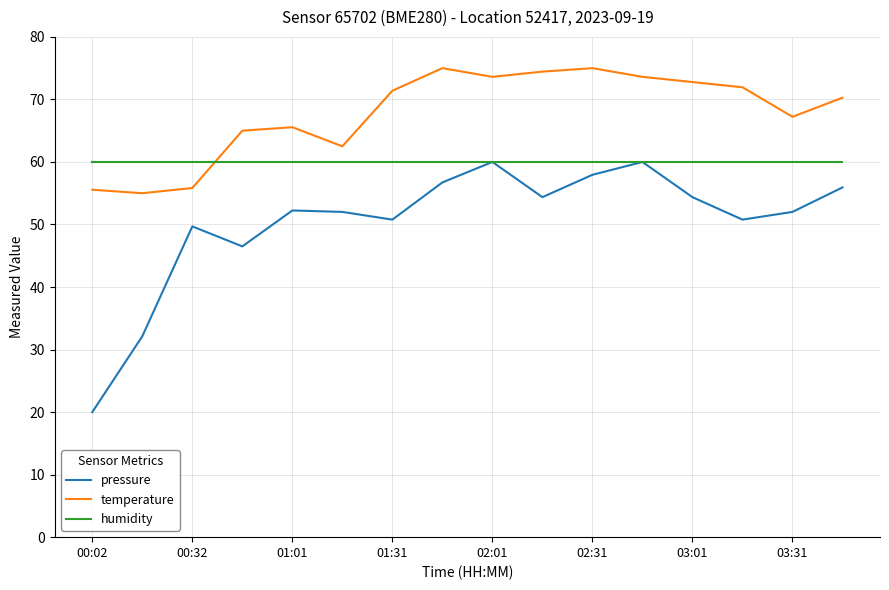

Rank the series by their average value, from lowest to highest.

pressure, humidity, temperature